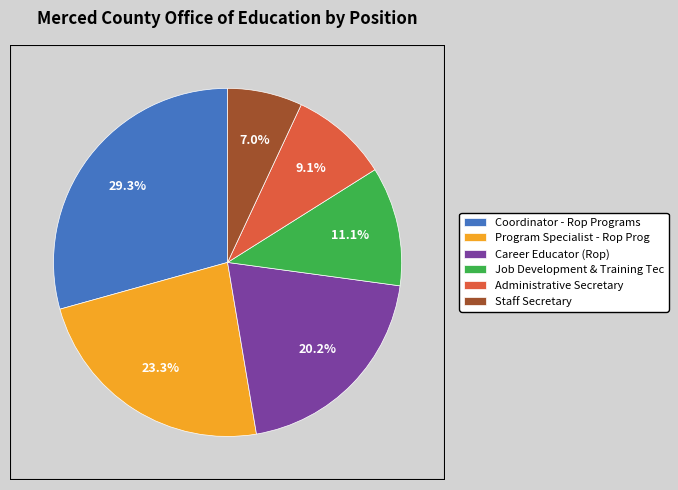

Which slice is the smallest?

Staff Secretary